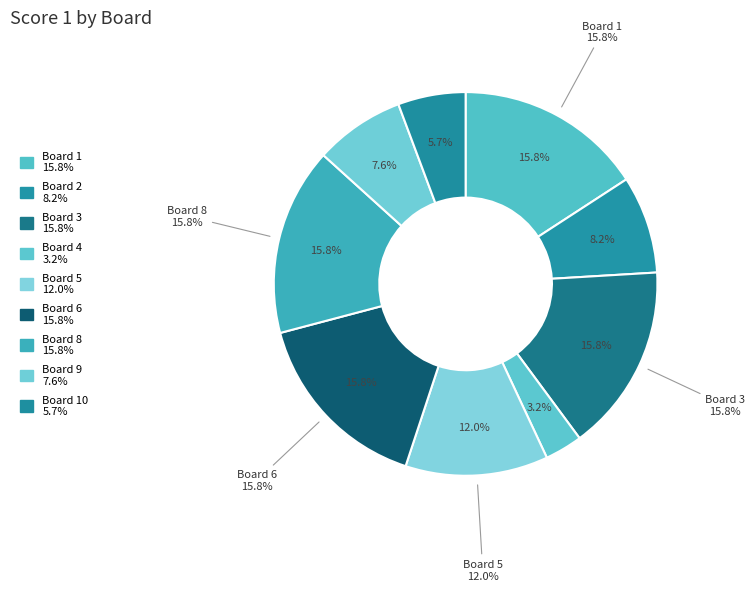

To the nearest percent, what is the difference between the Board 10 and Board 1 slice percentages?

10%